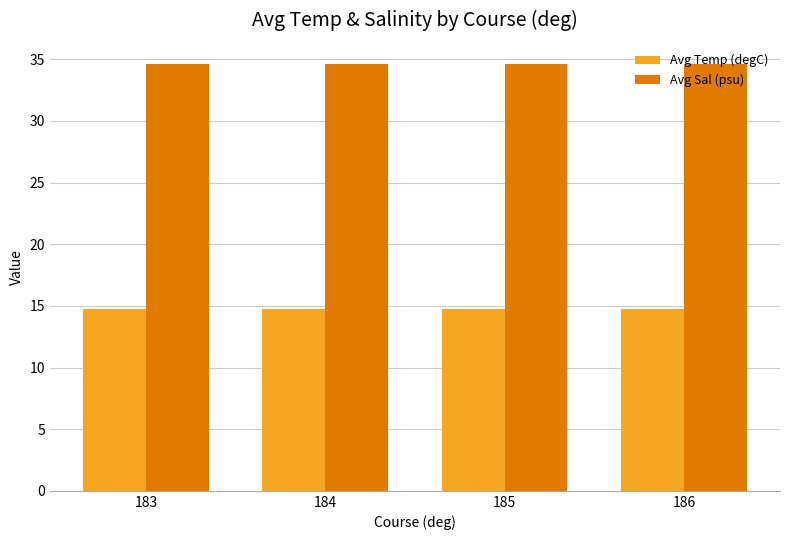

How many bars are there in total?

8